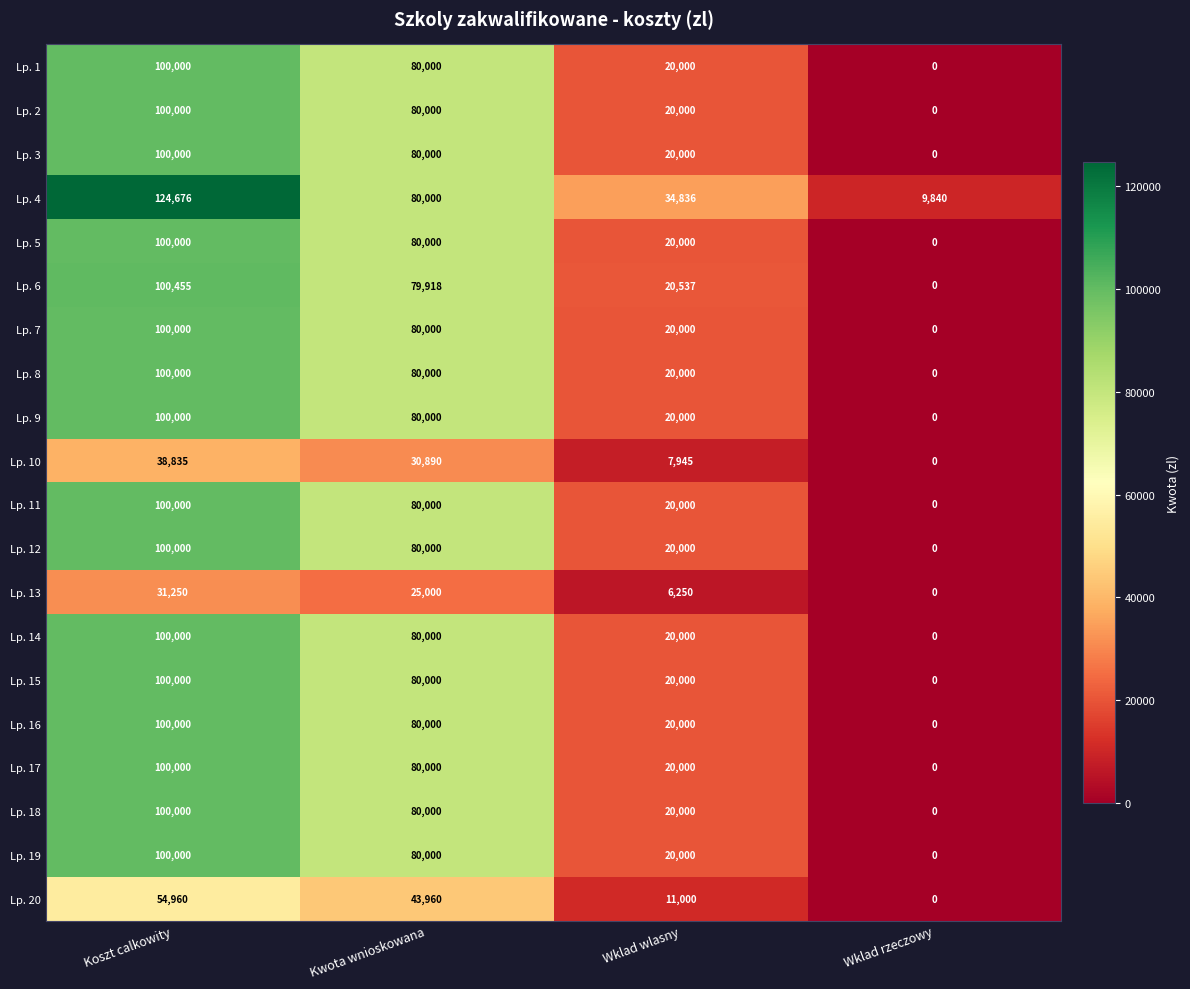

At which label does Lp. 8 reach its peak?

Koszt calkowity